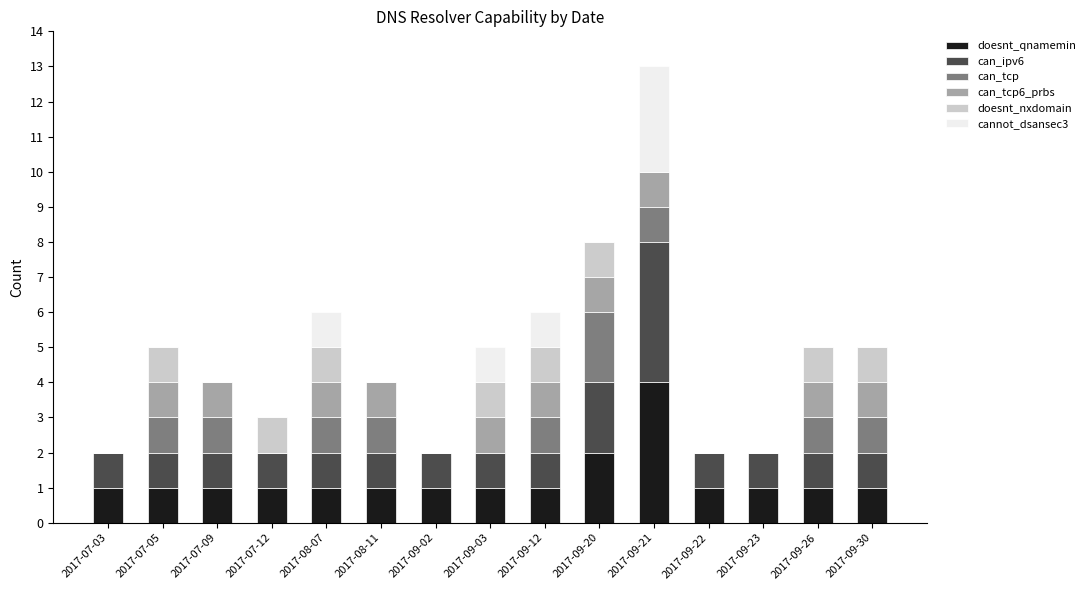

At which category is the sum across all series the highest?

2017-09-21